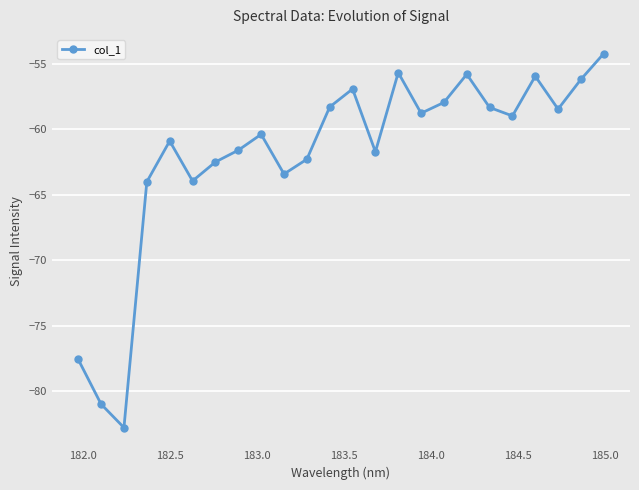

How many points are lower than both their immediate neighbors (excluding endpoints)?

7